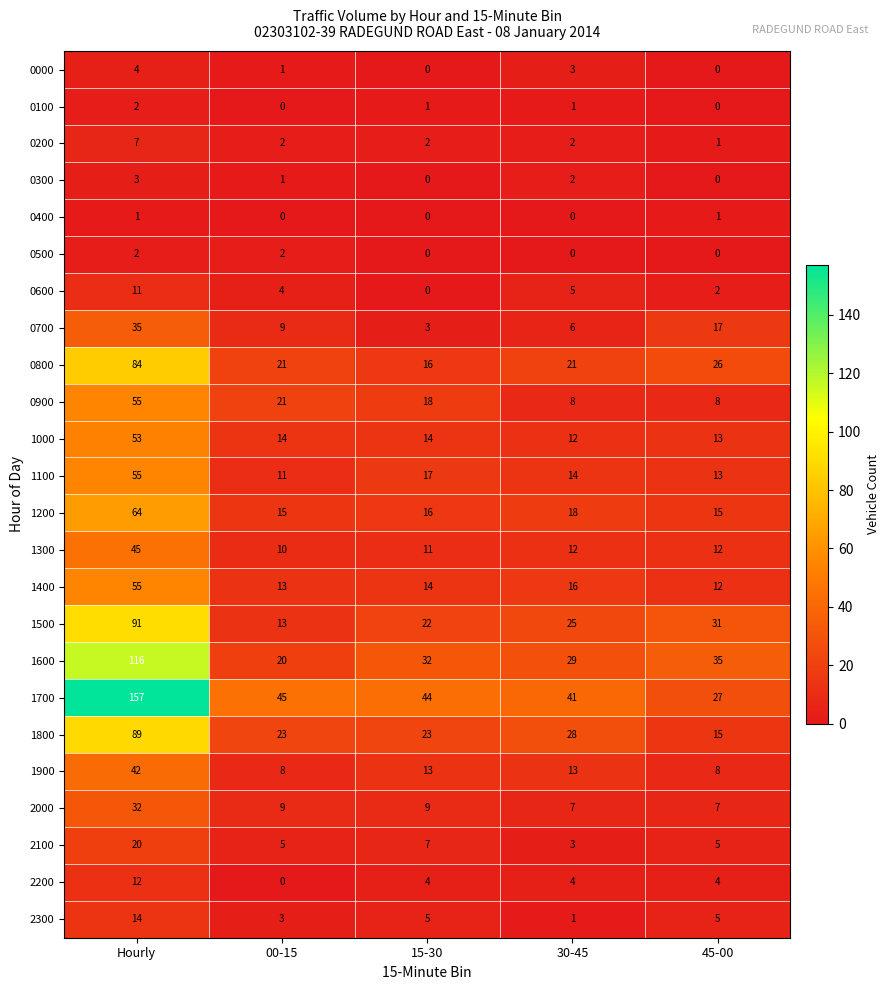

At which label does 2200 first exceed 4?

Hourly